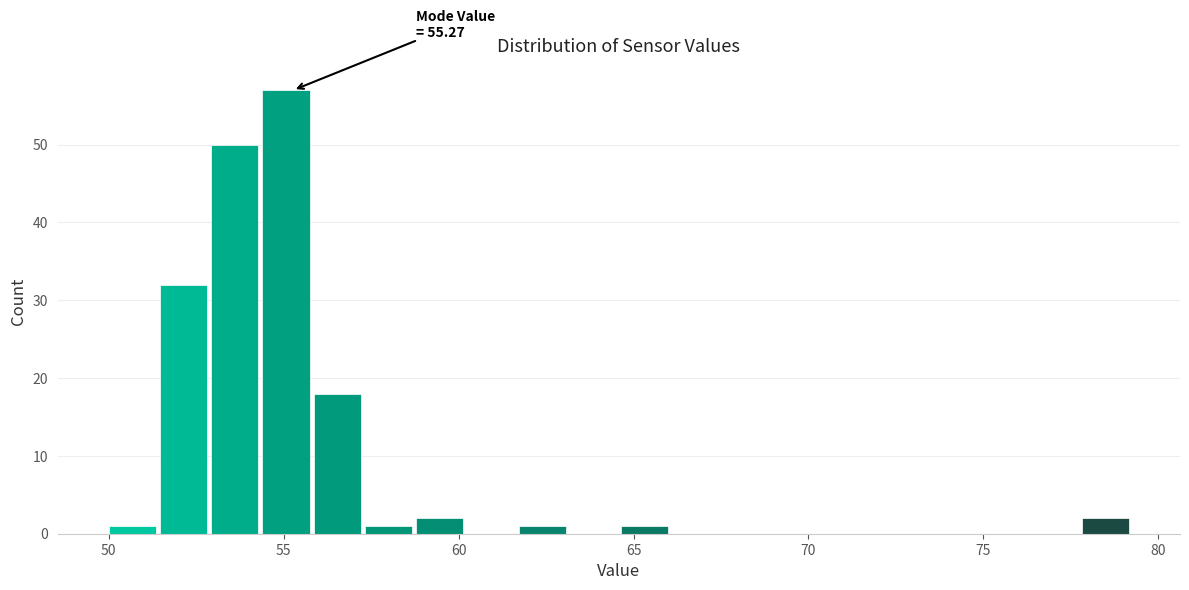

Read against the x-axis, roughly where is the centre of the tallest bar?

55.0